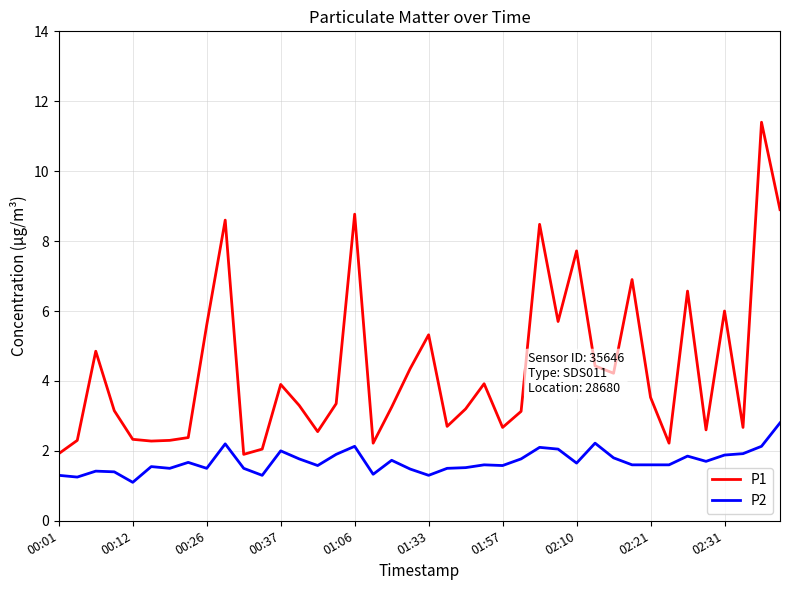

What is the difference between the maximum and minimum values in the P1 series?

9.5